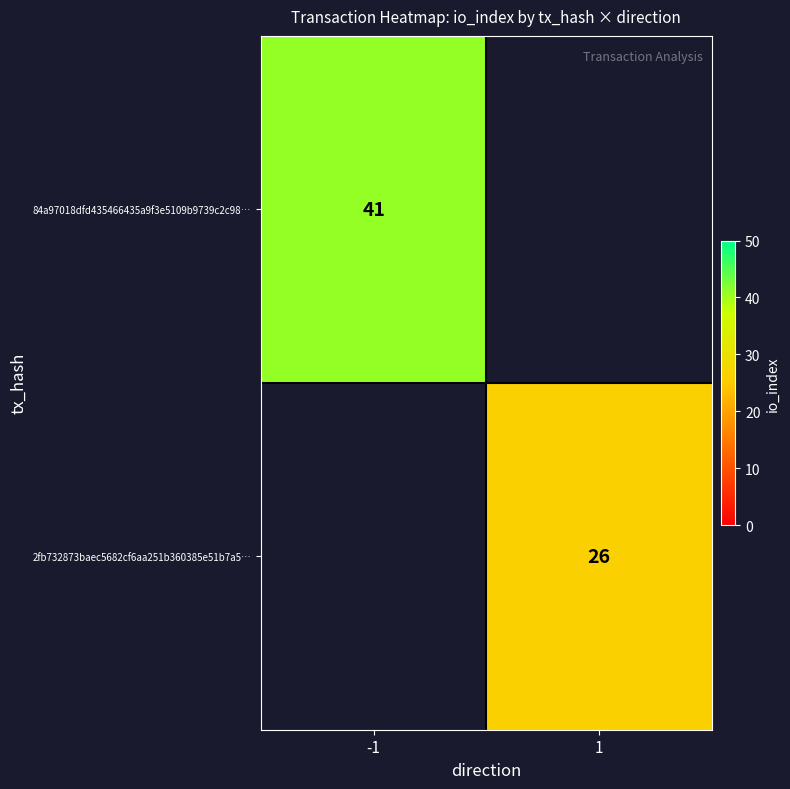

The 2fb732873baec5682cf6aa251b360385e51b7a5… series shows 26 at 1. True or false?

True